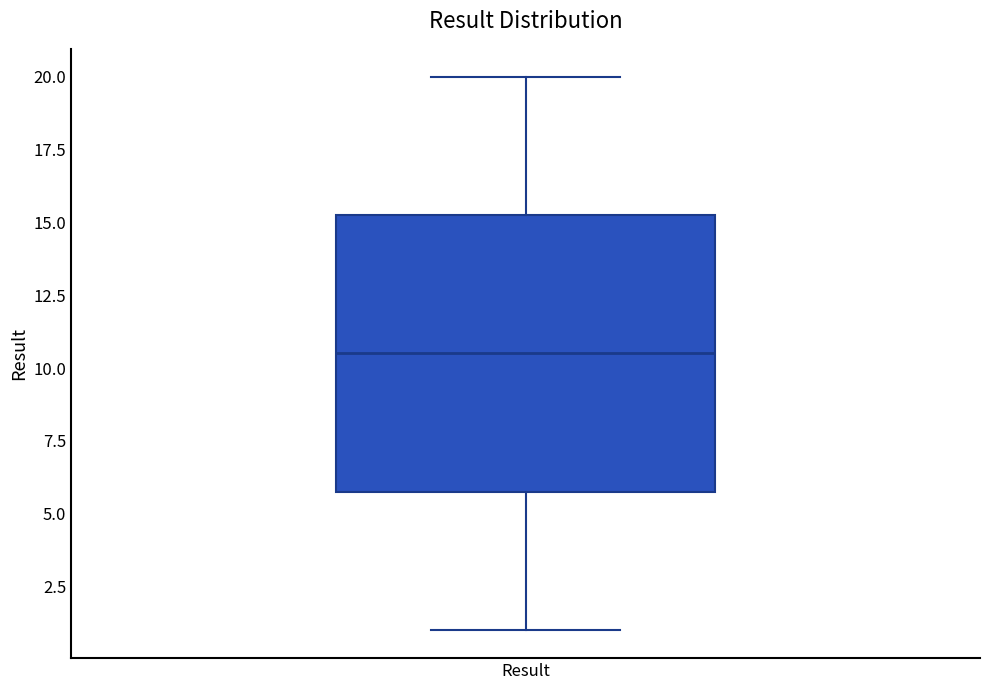

Transcribe this box plot: give where the median line is, the range the box spans, and where the two whiskers end, as read against the y-axis. The values are not printed on the chart, so give them approximately, as read against the axis.

median 10.5, box 6.0 to 15.5, whiskers 1.0 to 20.0